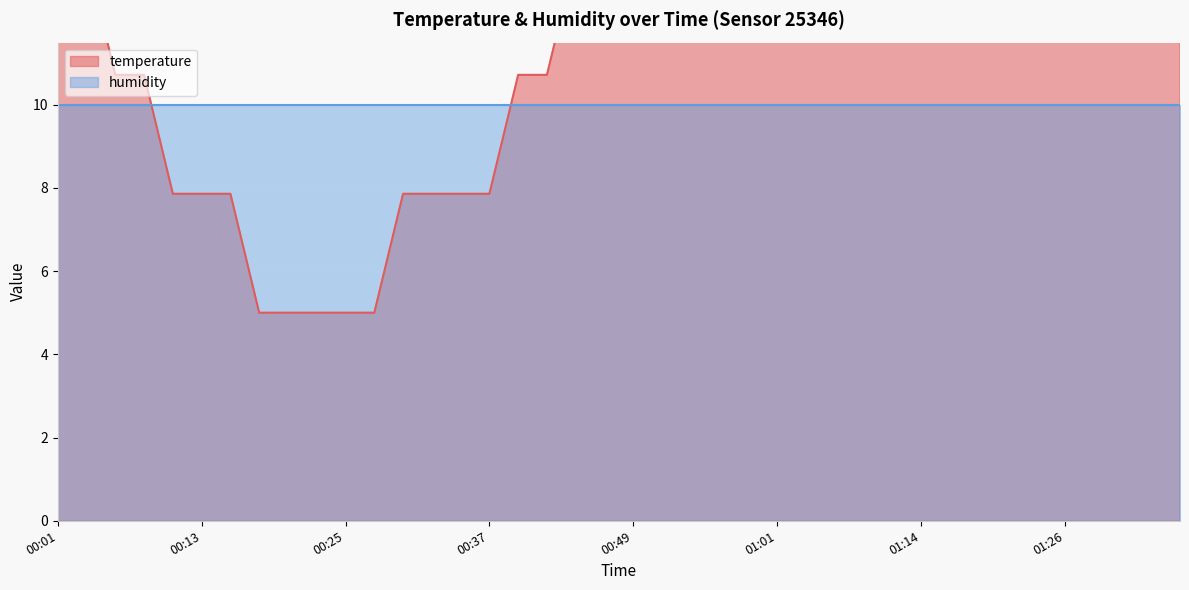

Rank the categories by value from lowest to highest.

00:18, 00:20, 00:23, 00:25, 00:27, 00:10, 00:13, 00:15, 00:30, 00:32, 00:35, 00:37, 00:06, 00:08, 00:40, 00:42, 00:03, 00:44, 00:47, 00:01, 00:49, 00:52, 00:54, 00:57, 00:59, 01:01, 01:04, 01:06, 01:09, 01:14, 01:11, 01:16, 01:18, 01:21, 01:23, 01:26, 01:28, 01:31, 01:33, 01:35